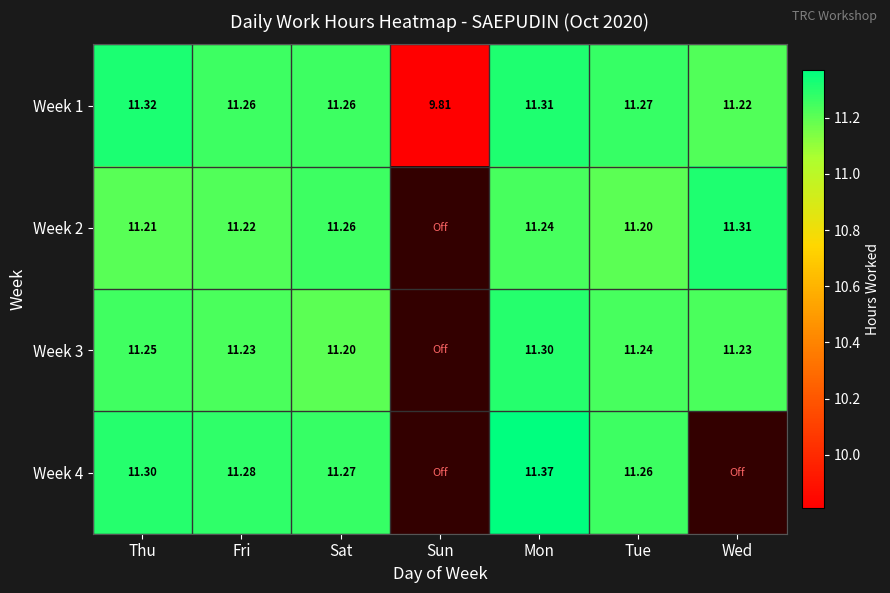

Is the value of Week 1 at Wed greater than the value of Week 4 at Sat?

No